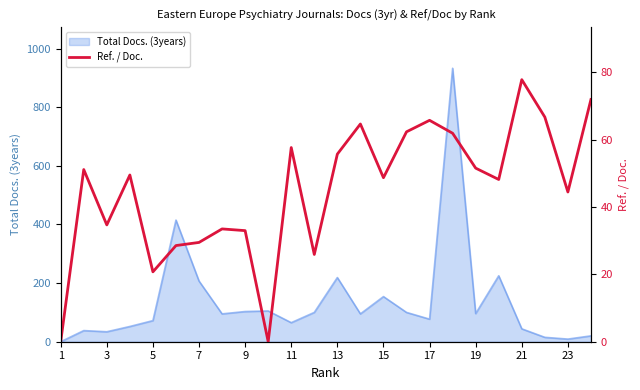

The value of Total Docs. (3years) at 13 is 61. True or false?

False